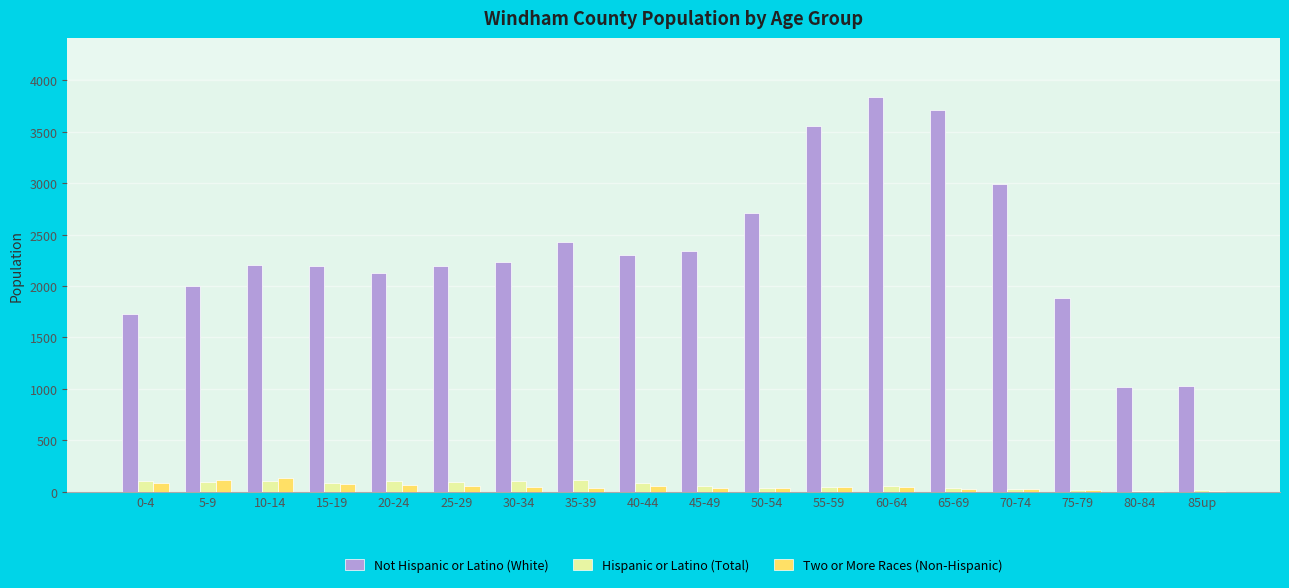

At which category does the chart reach its peak across all series?

60-64